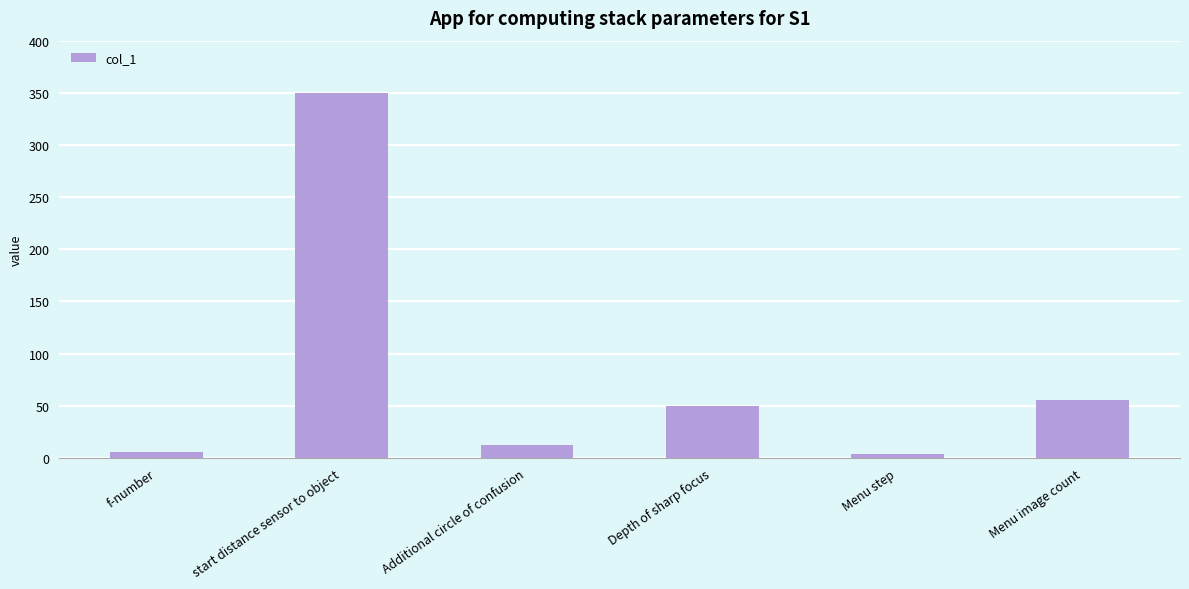

What is the smallest value displayed?

4.0